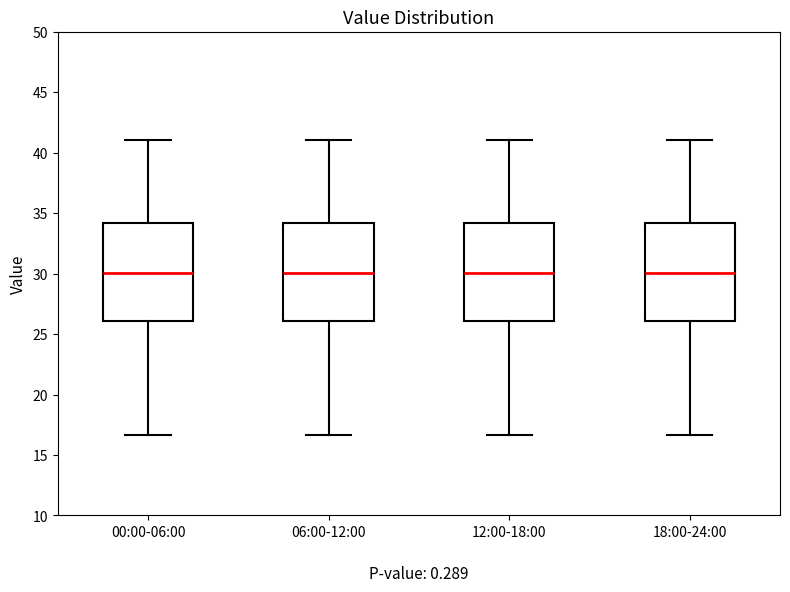

Reading left to right, read every box against the y-axis: the position of its median line, the range the box covers, and the ends of its whiskers. The values are not printed on the chart, so give them approximately, as read against the axis.

00:00-06:00: median 30.0, box 26.0 to 34.0, whiskers 16.5 to 41.0
06:00-12:00: median 30.0, box 26.0 to 34.0, whiskers 16.5 to 41.0
12:00-18:00: median 30.0, box 26.0 to 34.0, whiskers 16.5 to 41.0
18:00-24:00: median 30.0, box 26.0 to 34.0, whiskers 16.5 to 41.0